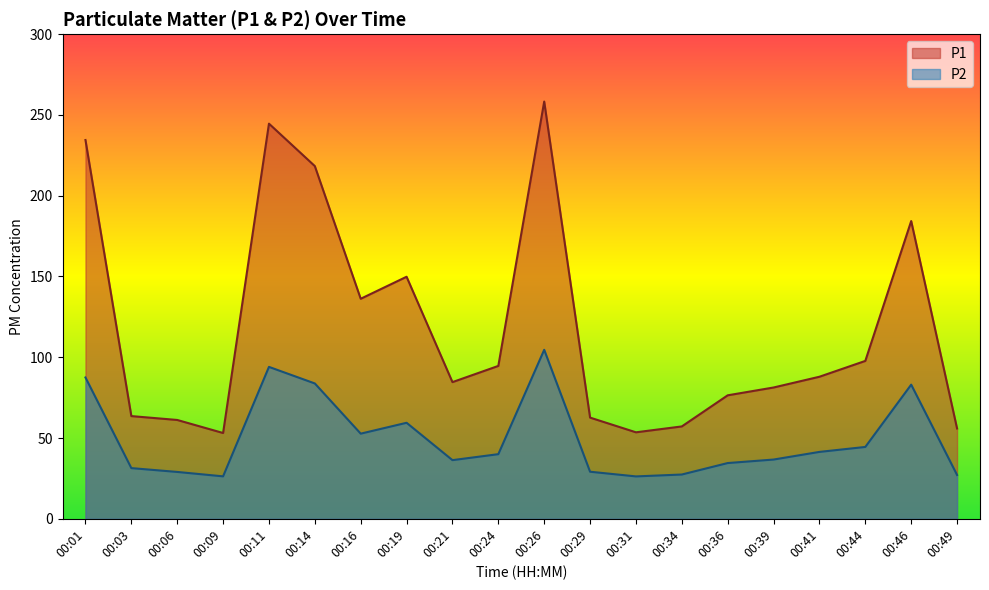

What is the spread (max minus min) of values at 00:46?

101.3